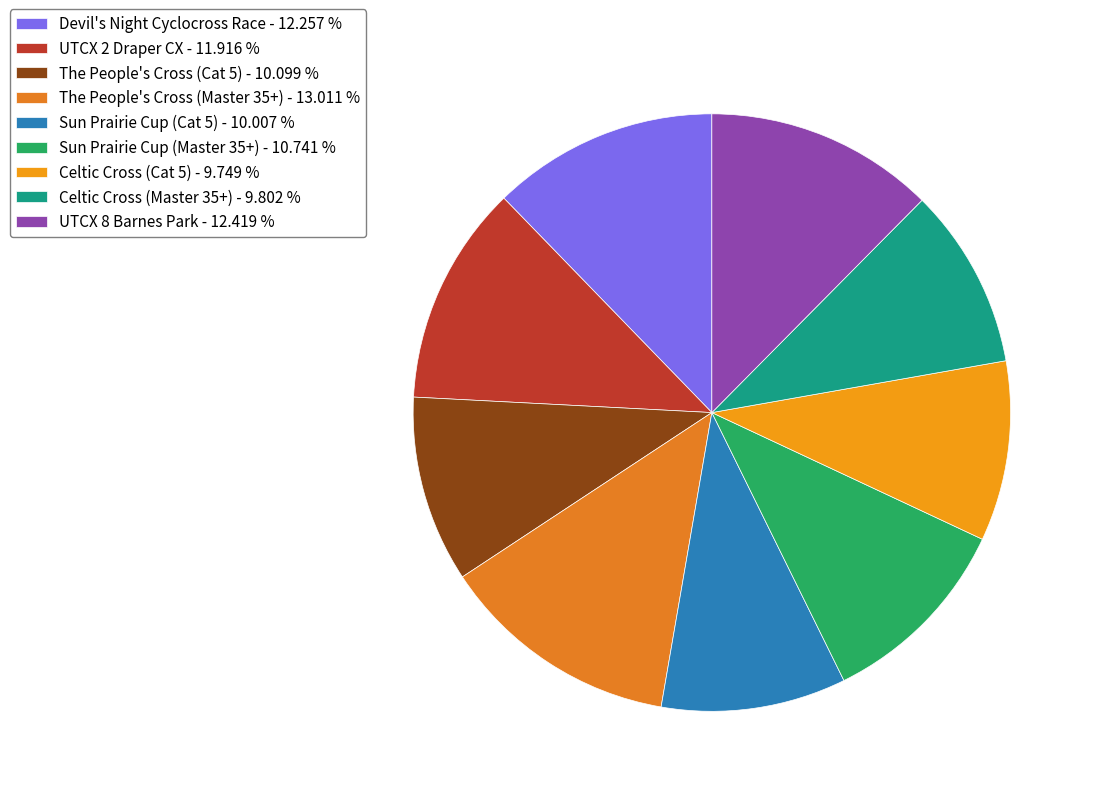

Is there a majority slice in this chart?

No